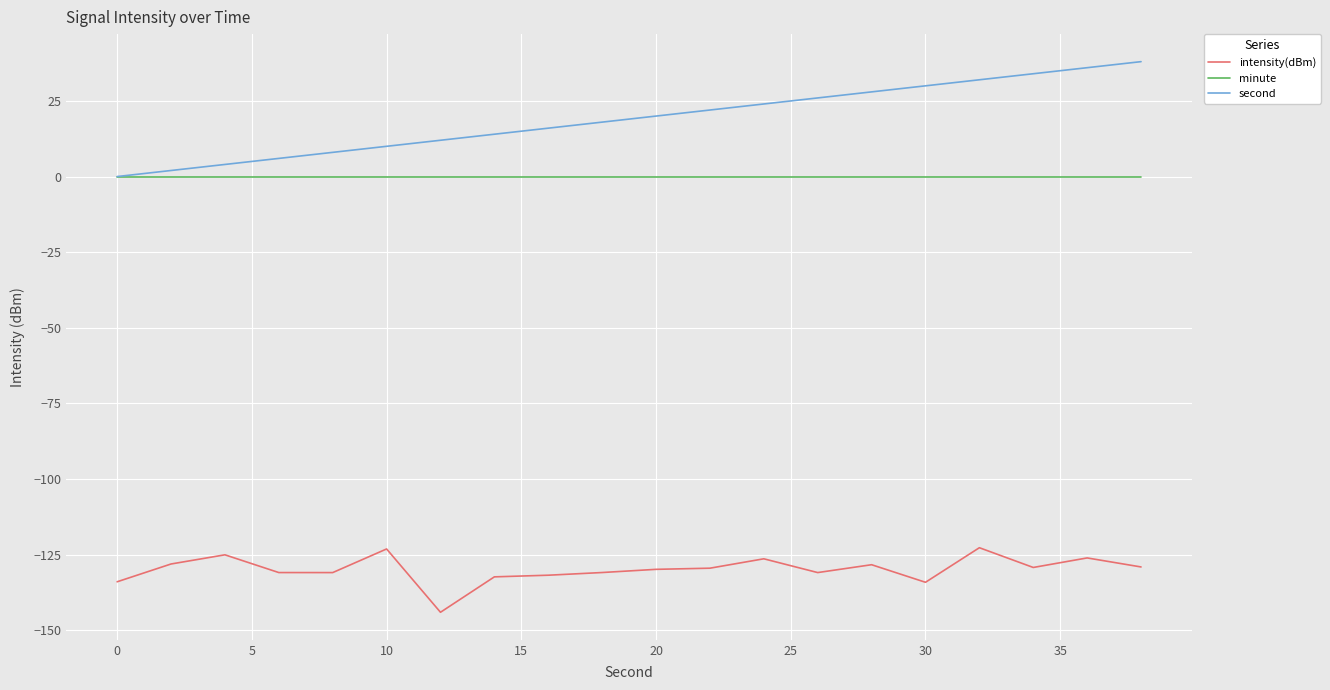

Rank the series by their maximum value, from lowest to highest.

intensity(dBm), minute, second